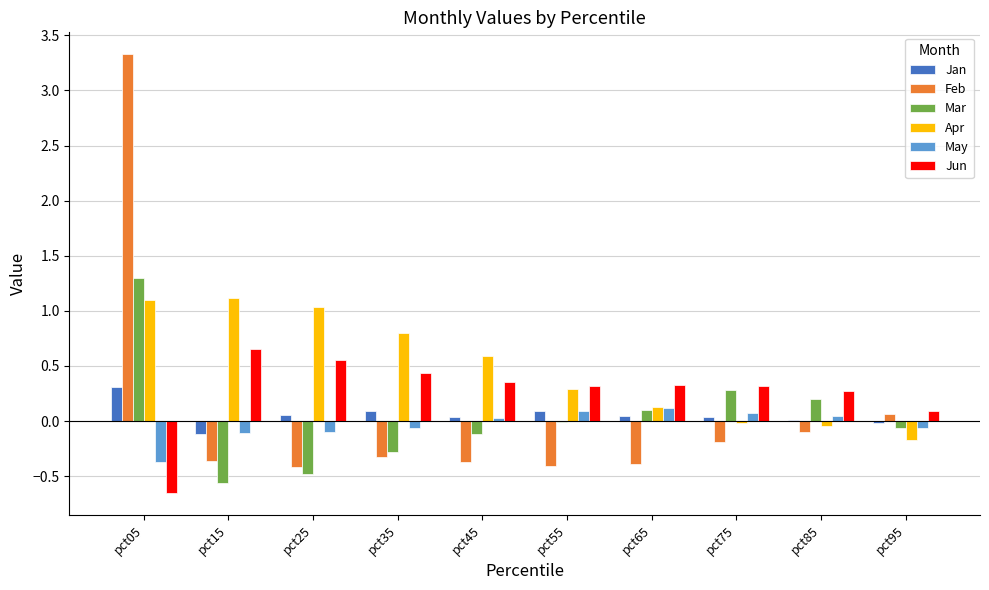

What is the sum of all Feb values?

0.8